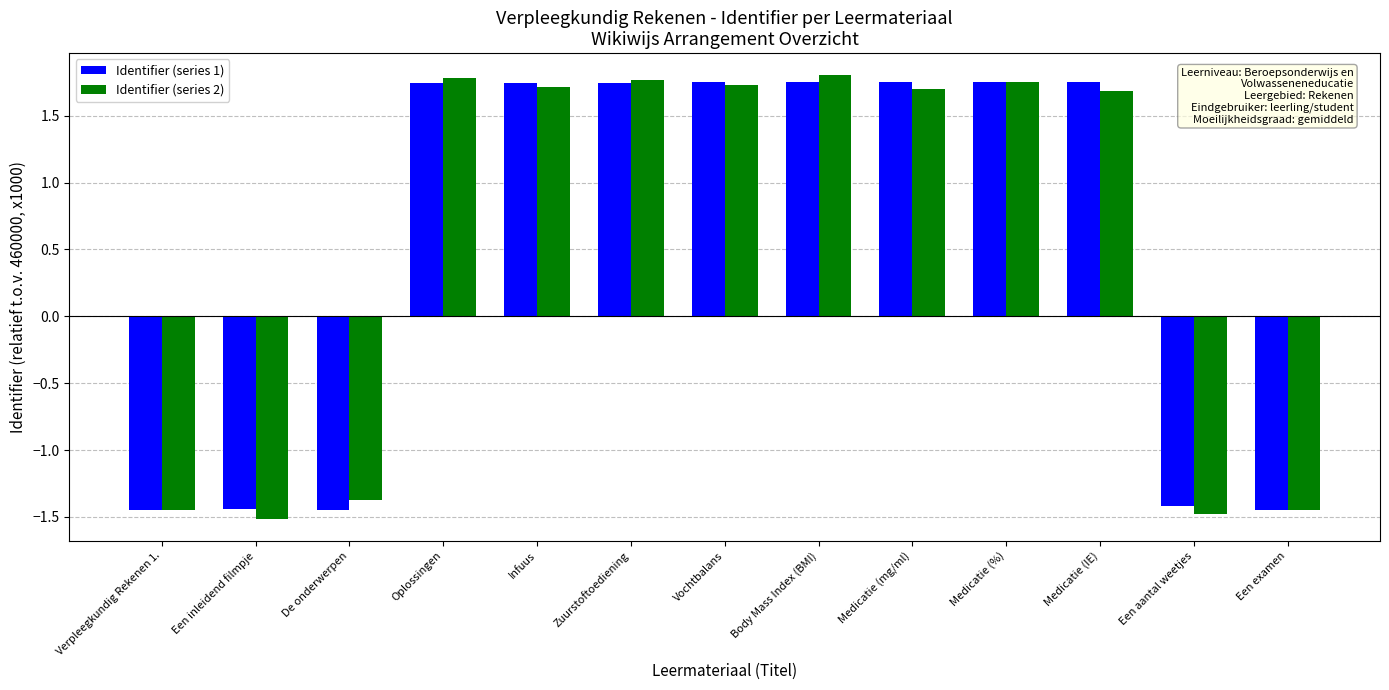

What is the label of the 13th bar from the left?

Een examen